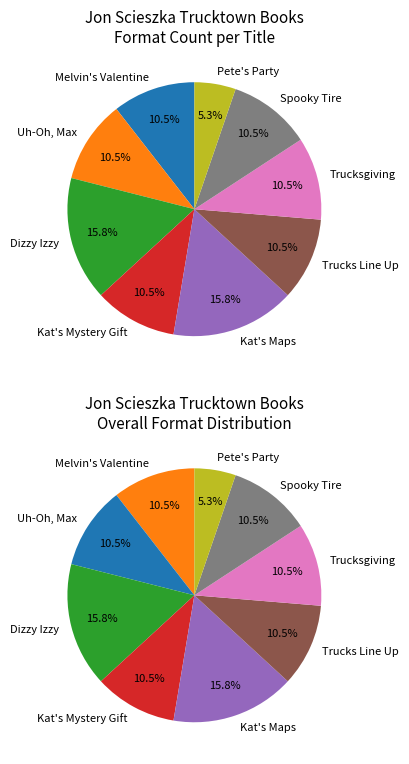

To the nearest percent, what percentage of the pie is Trucksgiving?

11%